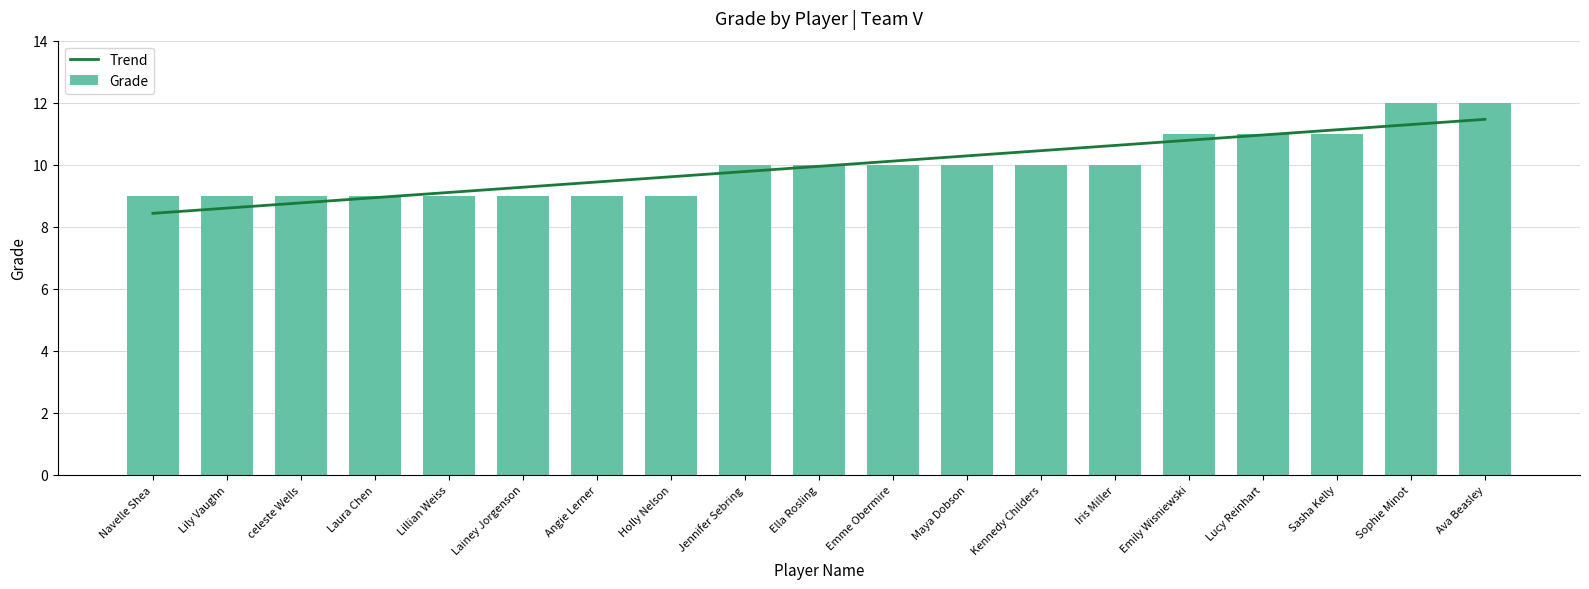

True or false: Grade has a value of 11.0 at Emily Wisniewski.

True